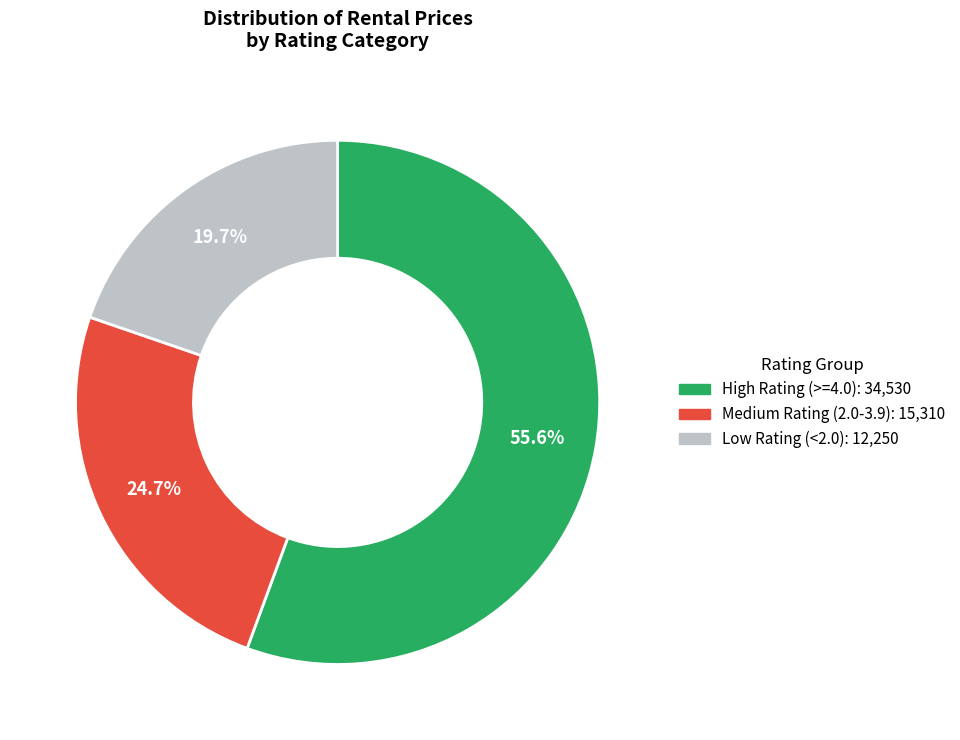

Does any single category account for the majority?

Yes